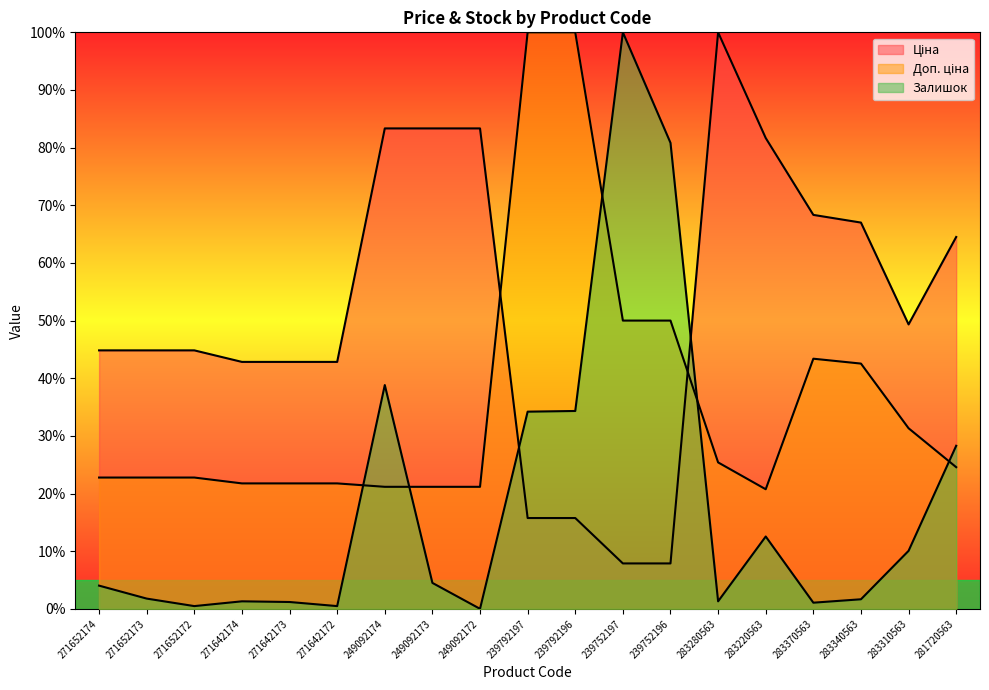

Does the chart have visible grid lines?

No